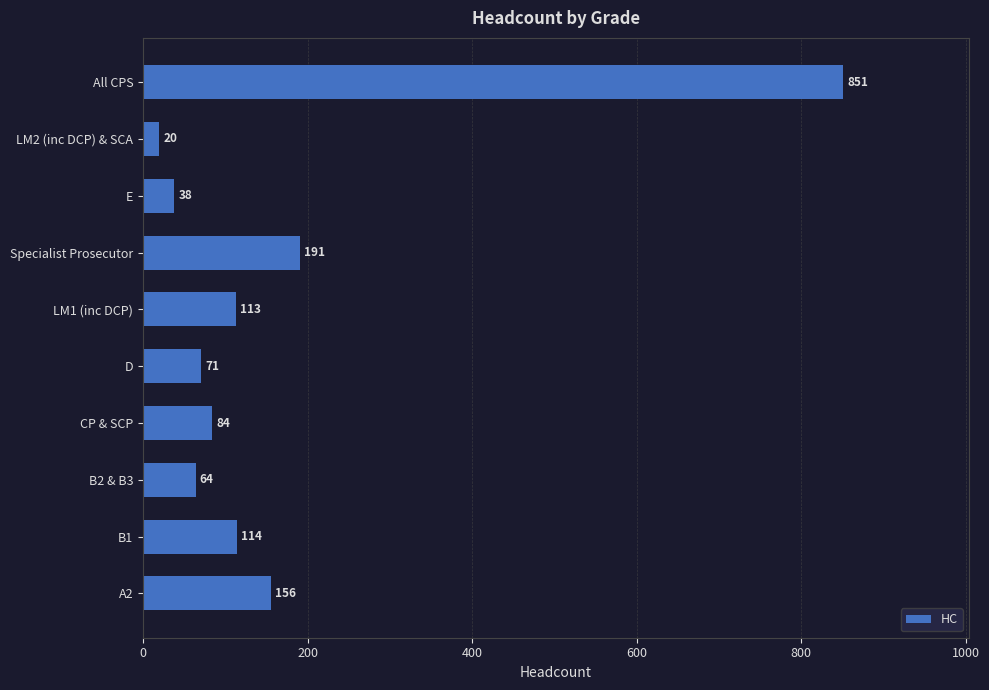

What is the change in value from A2 to Specialist Prosecutor?

+35